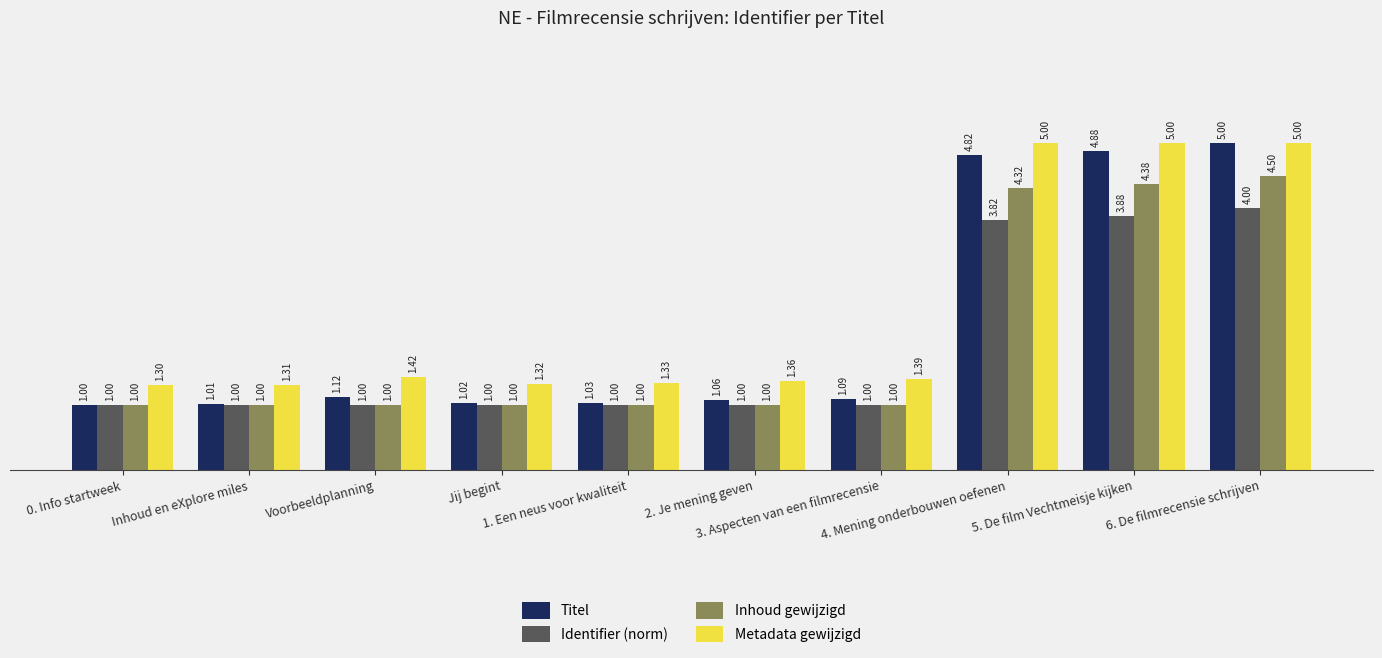

Which category has the lowest value in the Titel series?

0. Info startweek